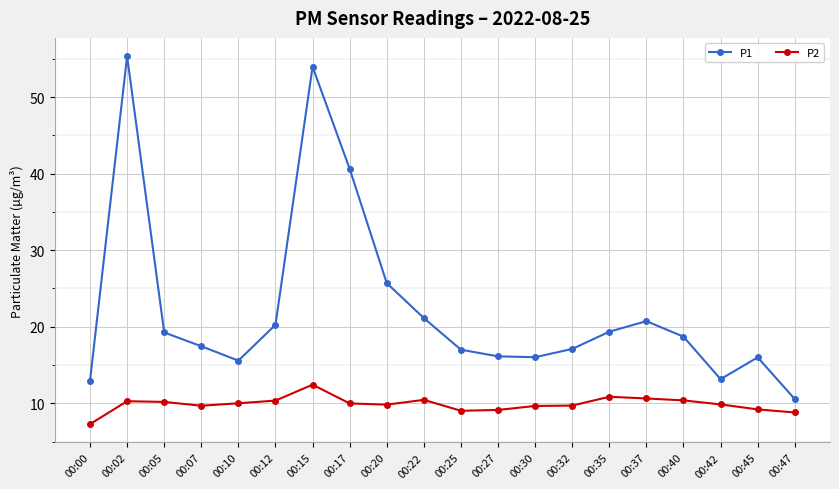

What is the average value of the P2 series?

9.9